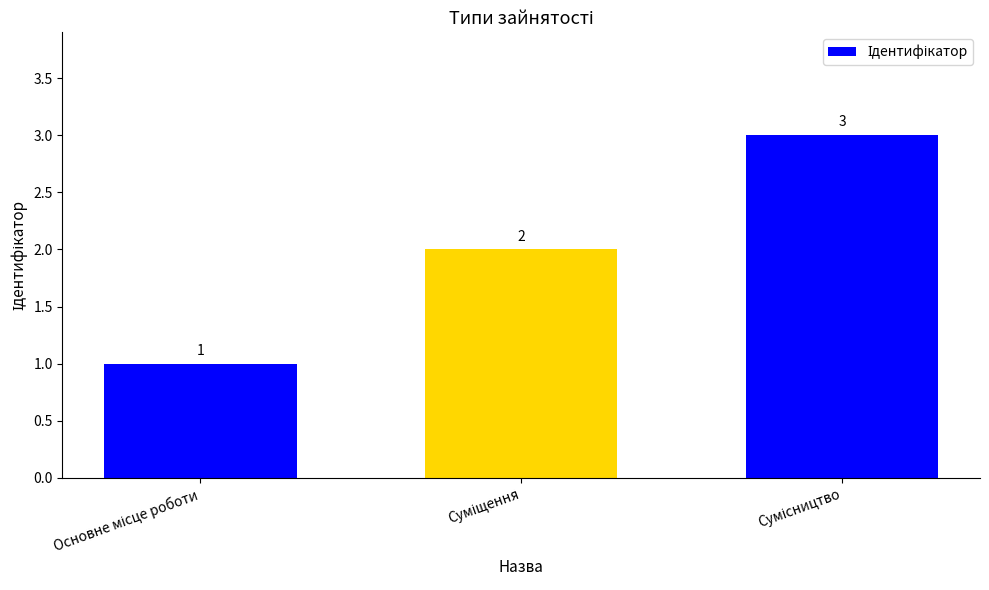

Reading left to right, list all the values displayed in this chart.

1	2	3